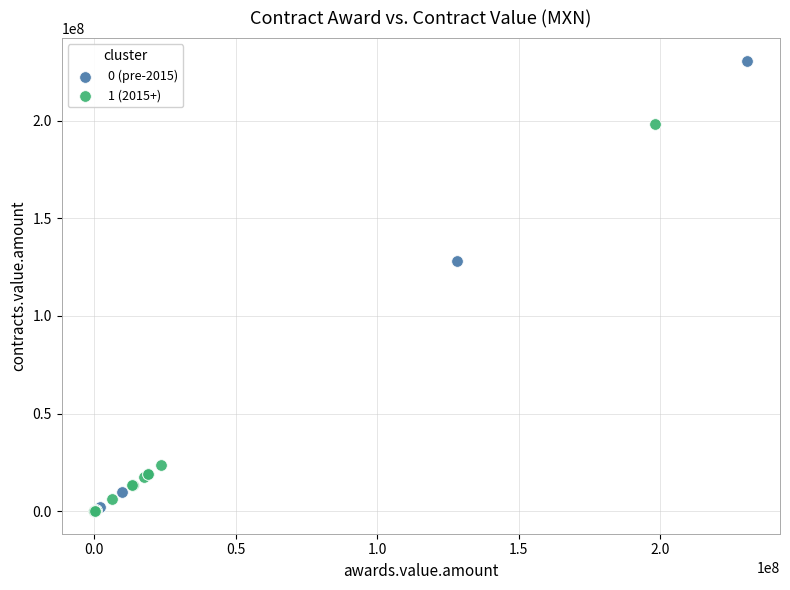

Which series contains the highest Y value?

0 (pre-2015)